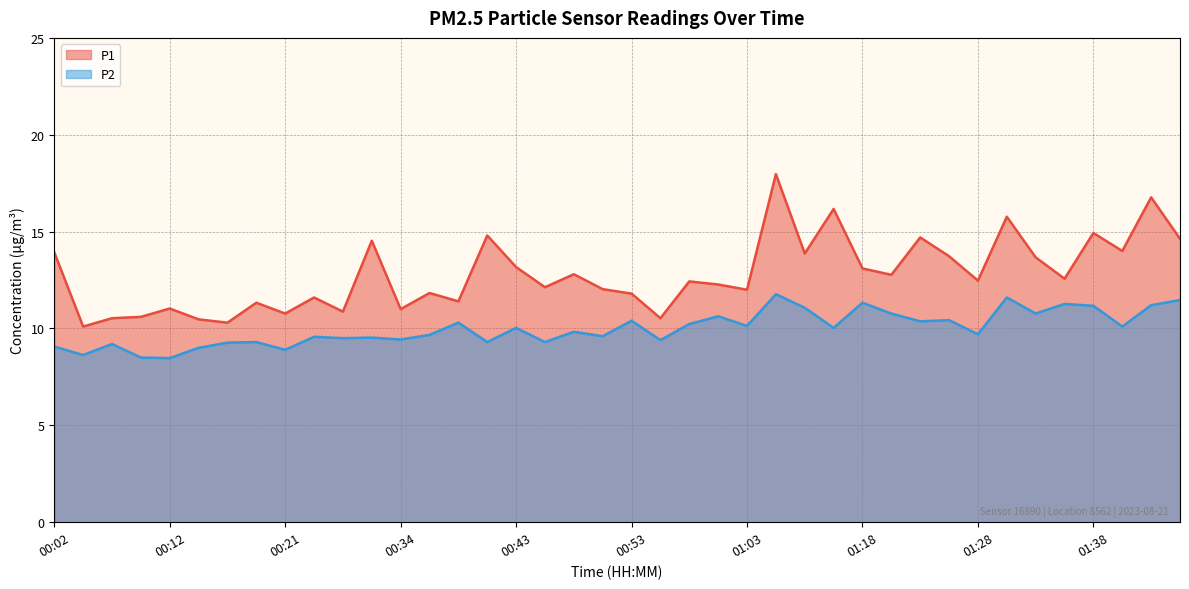

What is the sum of all P2 values?

400.2